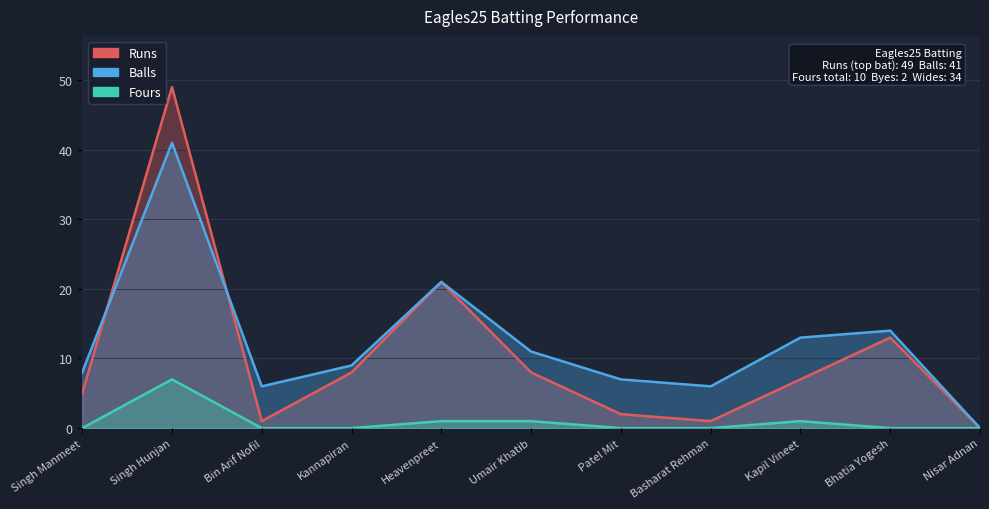

Read the Runs value at Umair Khatib.

8